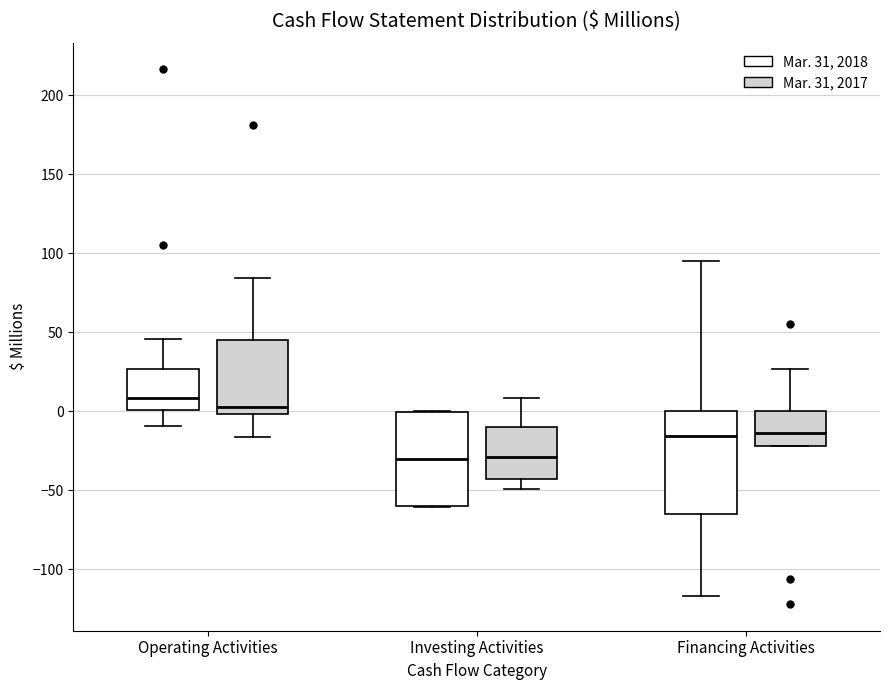

Comparing the boxes themselves (not the whiskers), which one is the tallest?

Financing Activities (Mar. 31, 2018)